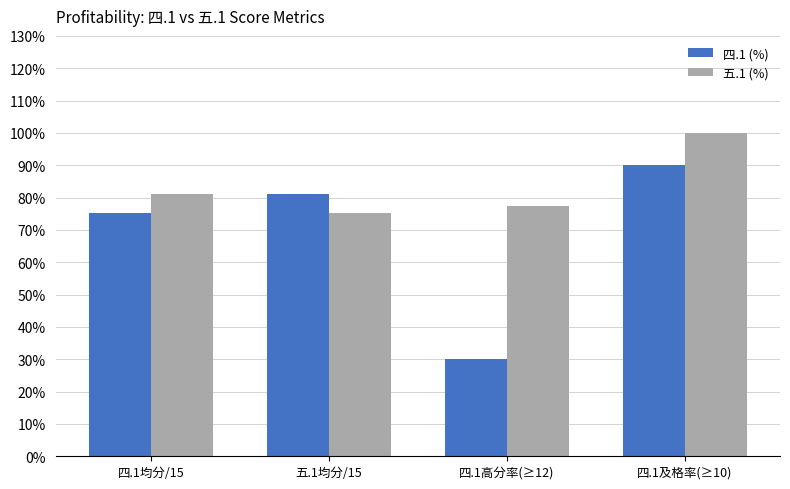

Which series changed the most between 四.1高分率(≥12) and 四.1及格率(≥10)?

四.1 (%)